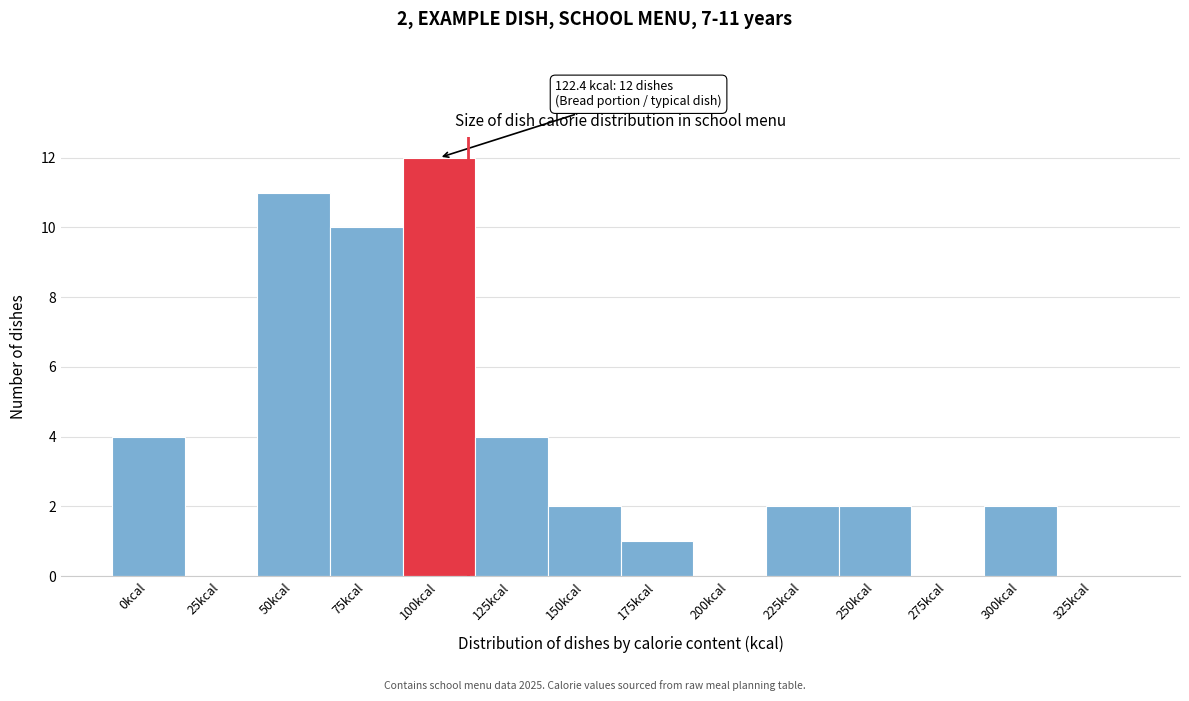

Reading left to right, list all the values displayed in this chart.

0kcal=4	25kcal=0	50kcal=11	75kcal=10	100kcal=12	125kcal=4	150kcal=2	175kcal=1	200kcal=0	225kcal=2	250kcal=2	275kcal=0	300kcal=2	325kcal=0